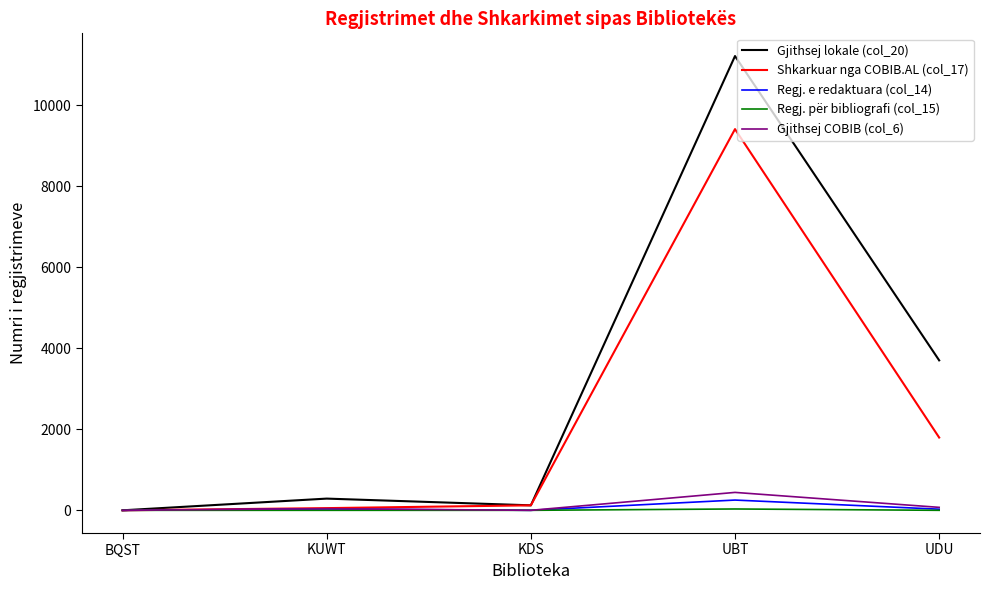

How many categories are shown in the chart?

5